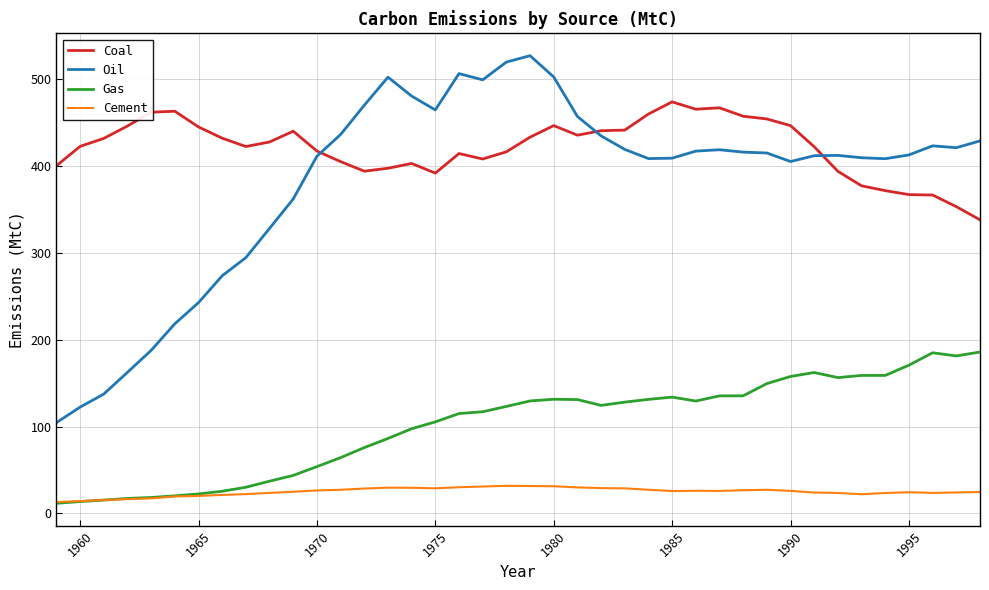

What is the maximum value shown in the chart?

526.9